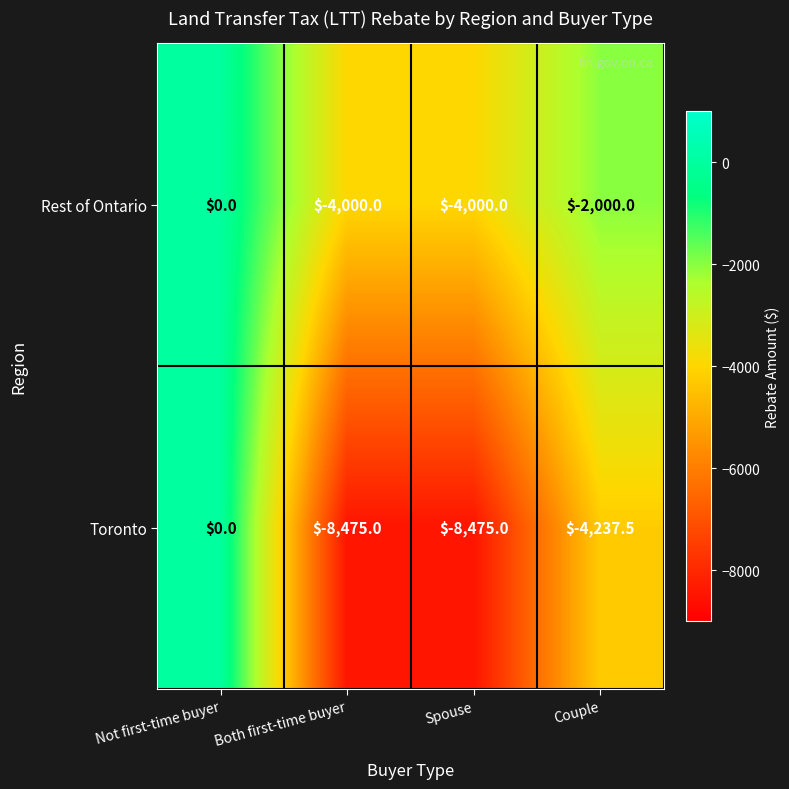

Count the Toronto values in the range -8475 to 0.

4